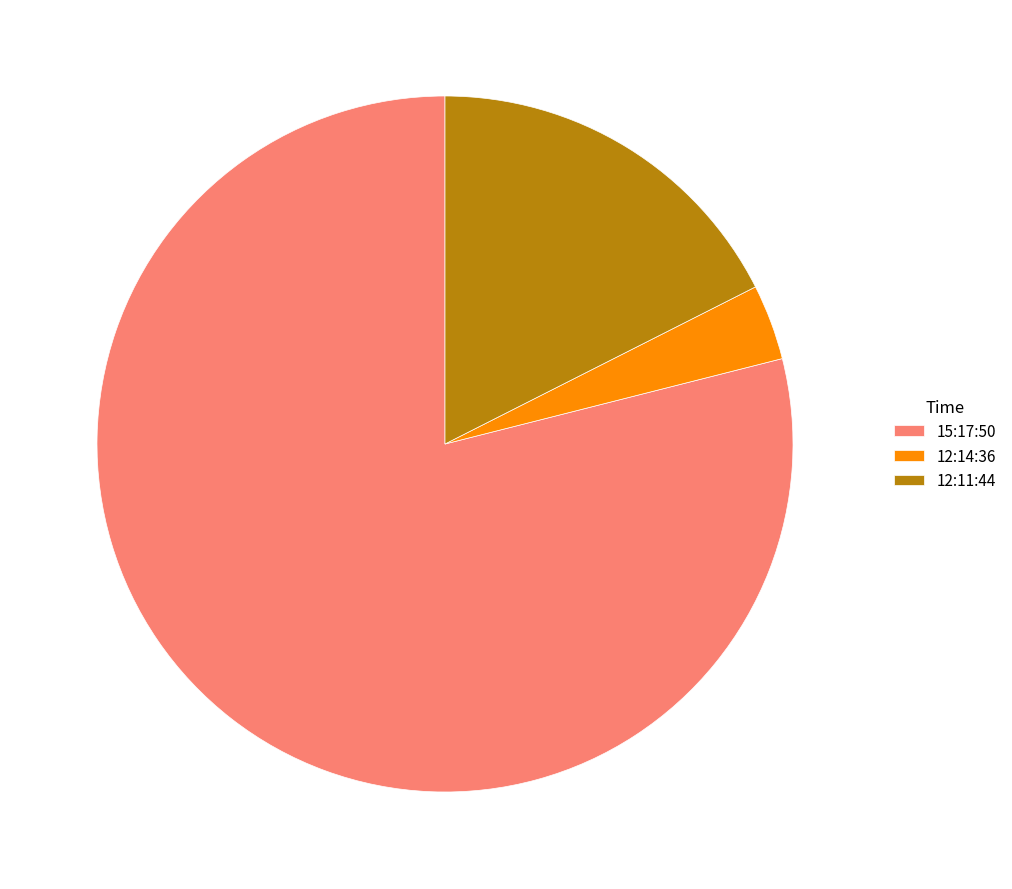

Do 12:11:44 and 15:17:50 together represent more than half of the pie?

Yes